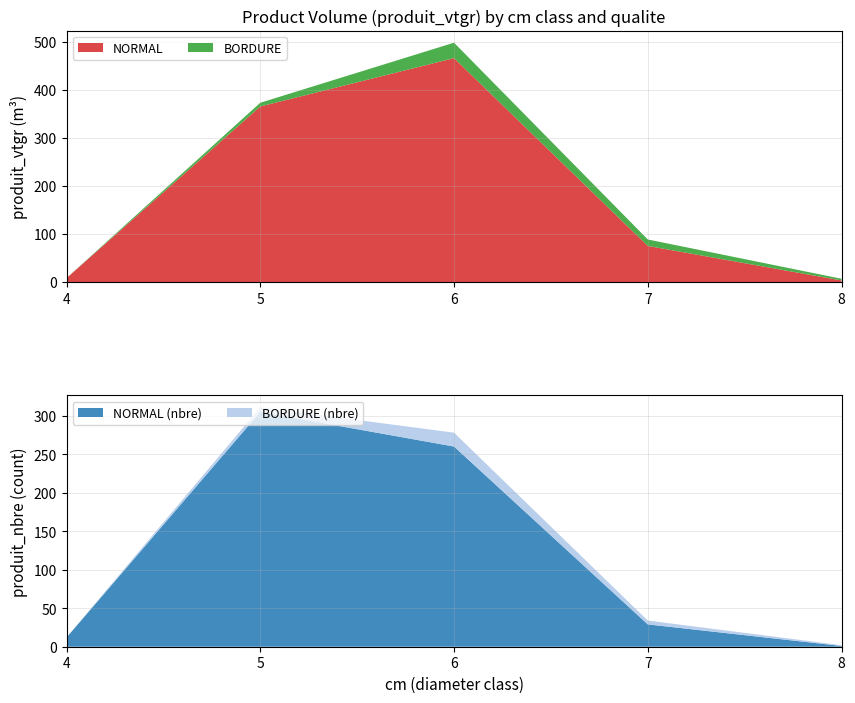

Reading right to left, extract all data points from this chart.

NORMAL: 3.5	75.3	465.5	365.0	8.3
BORDURE: 3.5	13.4	32.1	7.7	0.0